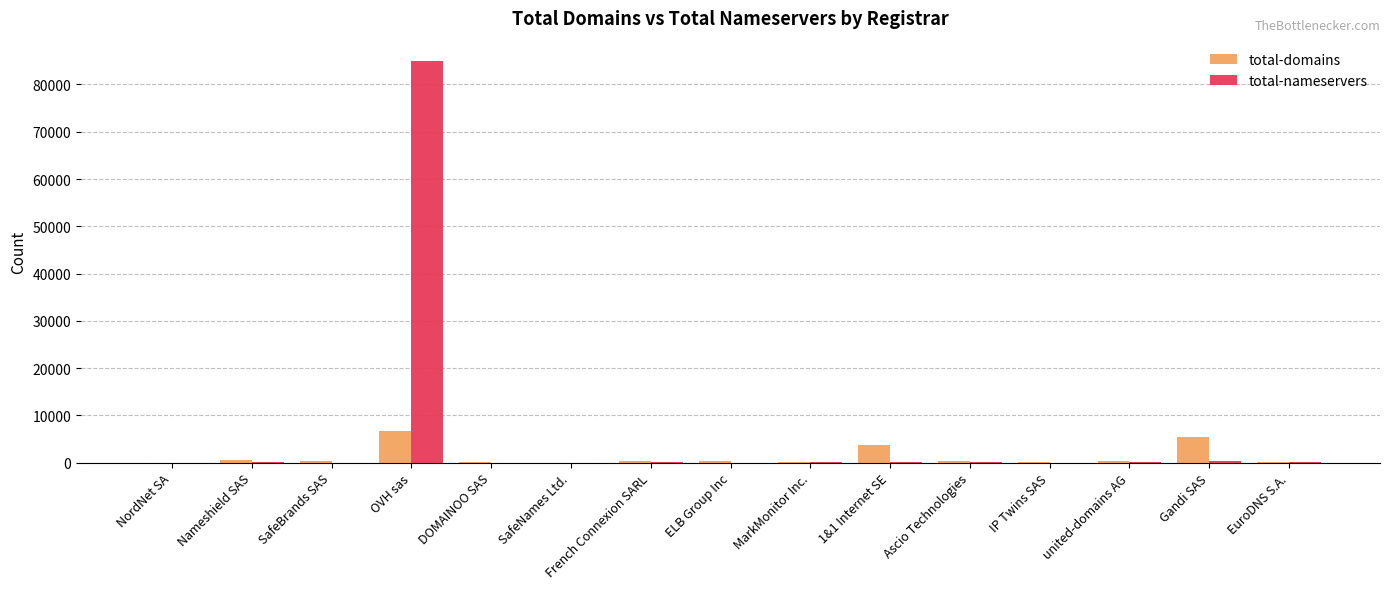

Is it true that total-domains equals 2367 at Gandi SAS?

False